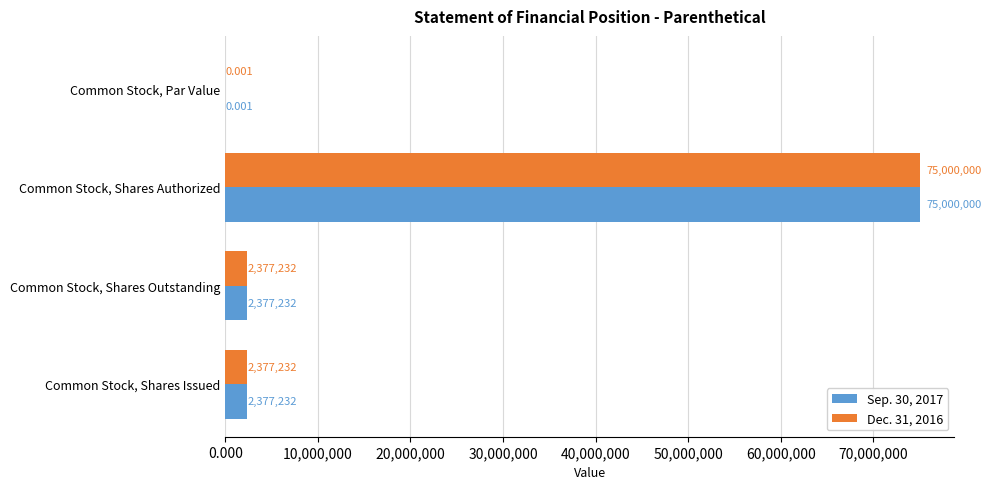

What are all the series names shown in the legend?

Sep. 30, 2017, Dec. 31, 2016